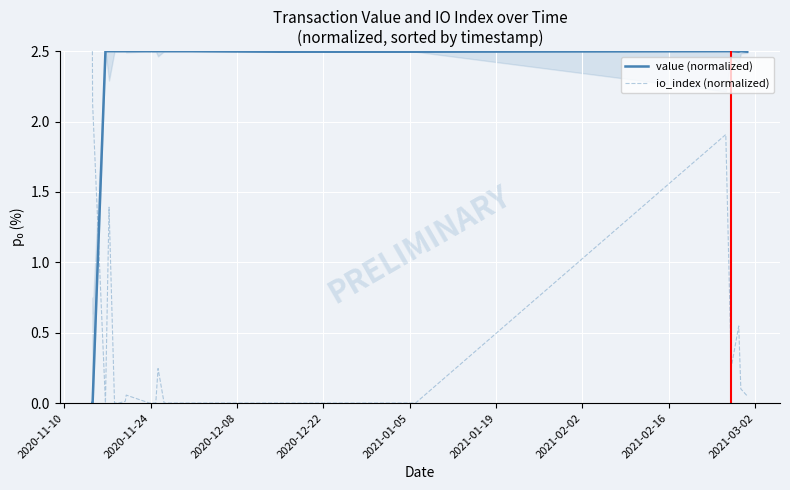

What are all the series names shown in the legend?

value (normalized), io_index (normalized)